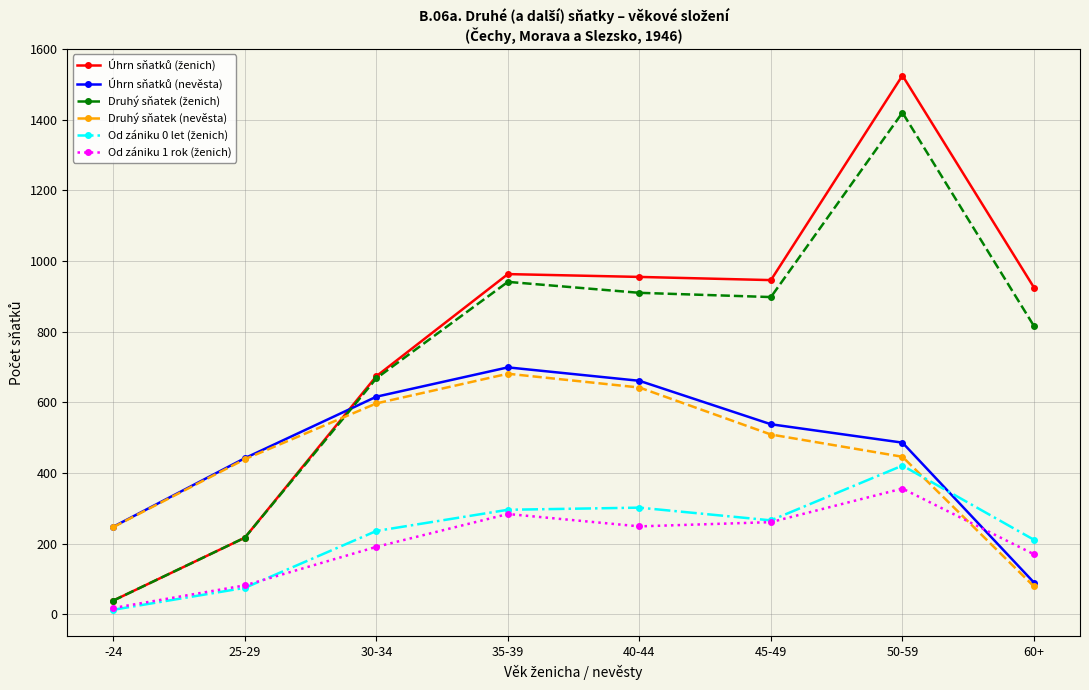

What position from the left is 60+?

8